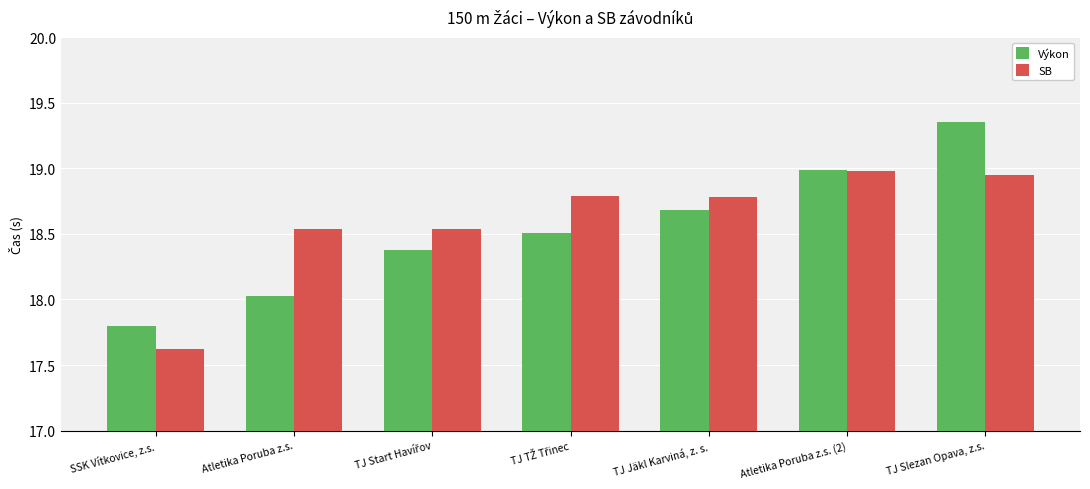

Where does the Výkon series first go above 18?

Atletika Poruba z.s.